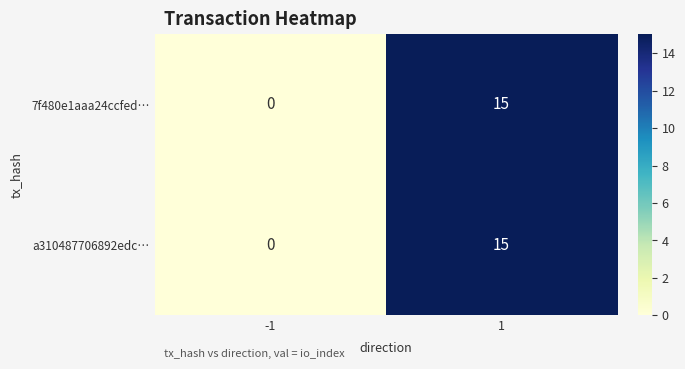

What is the highest value of the a310487706892edc… series?

15